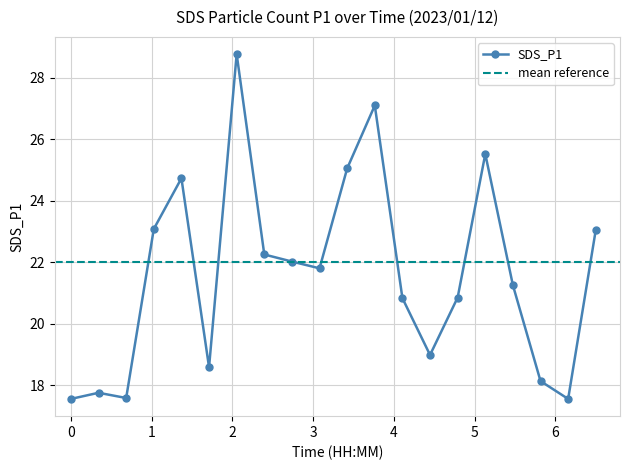

Reading left to right, list all the values displayed in this chart.

17.6	17.8	17.6	23.1	24.7	18.6	28.8	22.2	22.0	21.8	25.1	27.1	20.8	19.0	20.9	25.5	21.2	18.1	17.6	23.1